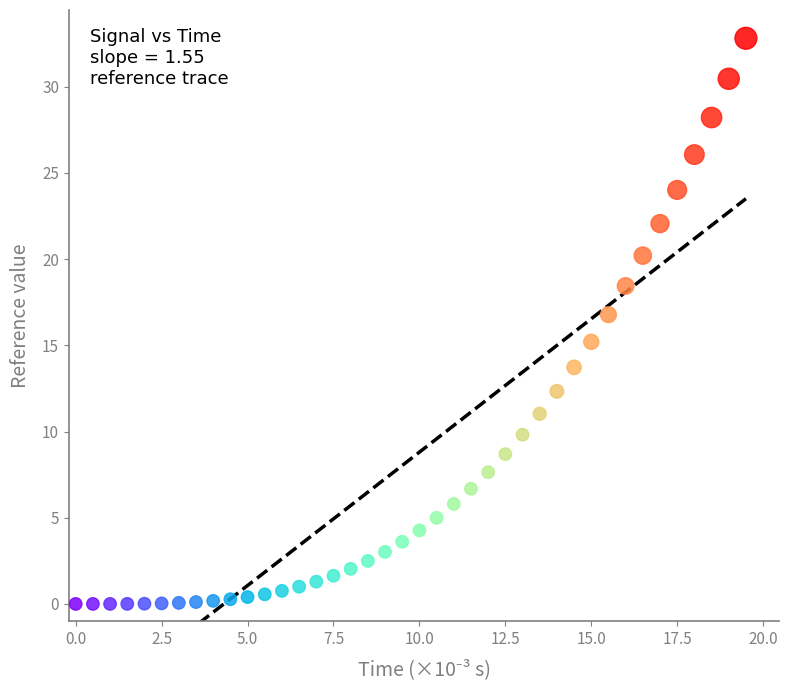

What is the range of Y values (max minus min)?

32.8